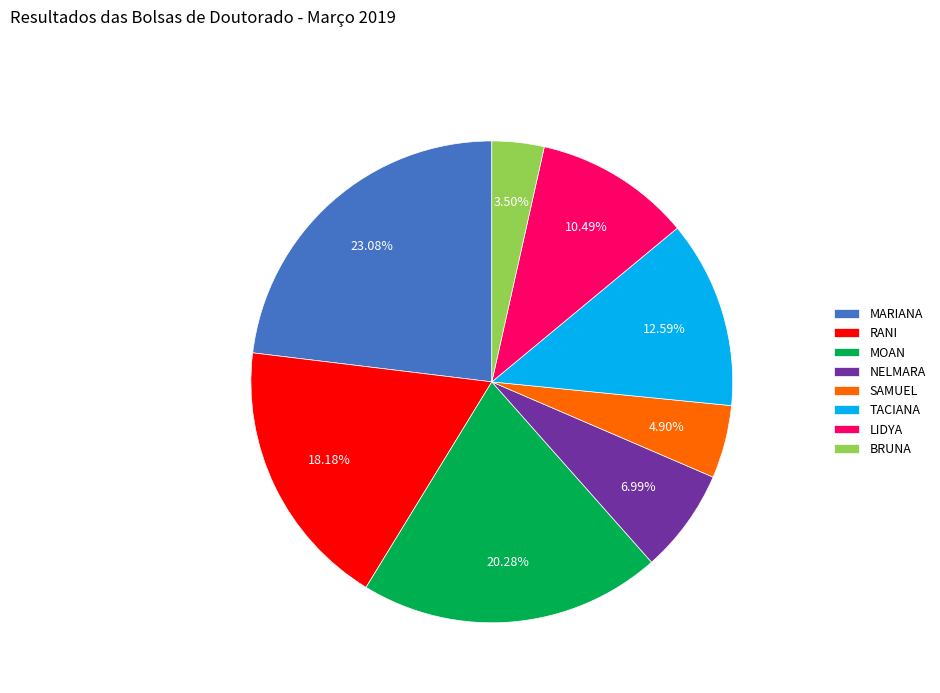

How much of the chart is everything except MOAN?

79.7%